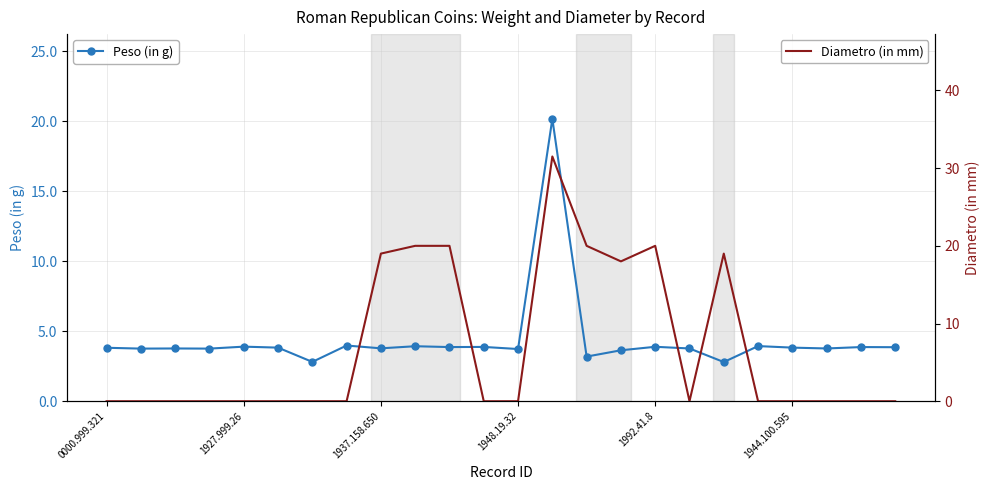

True or false: Peso (in g) has more than 2 interior local peaks.

True